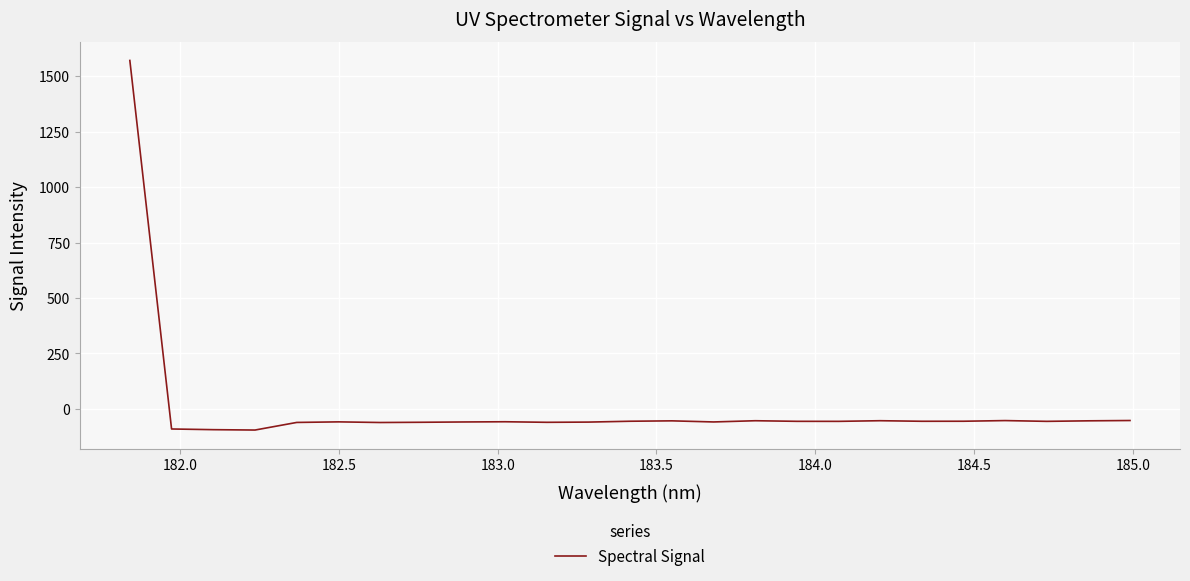

What is the minimum value shown in the chart?

-95.7